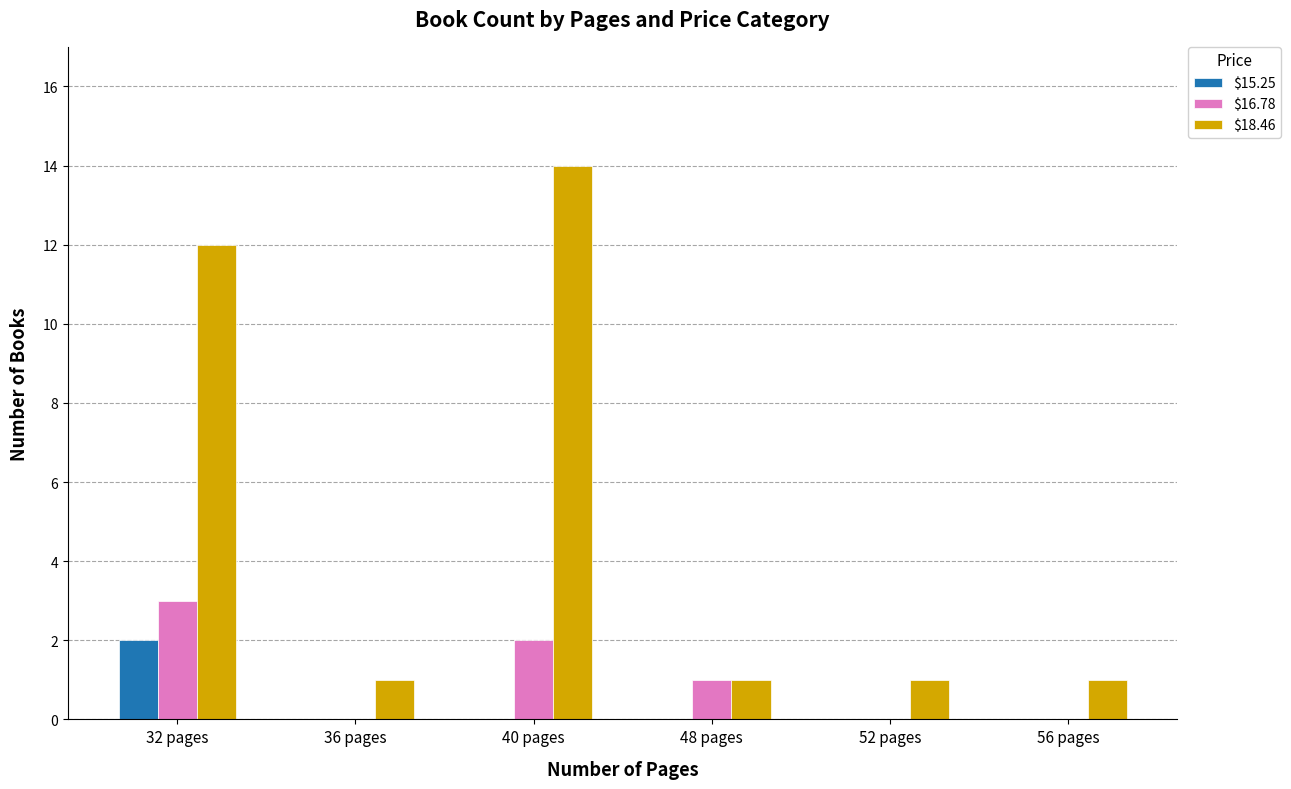

What is the highest value of the $16.78 series?

3